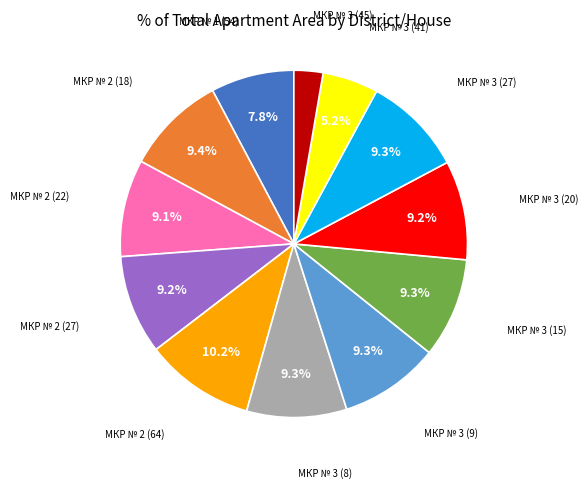

Does any single category account for the majority?

No